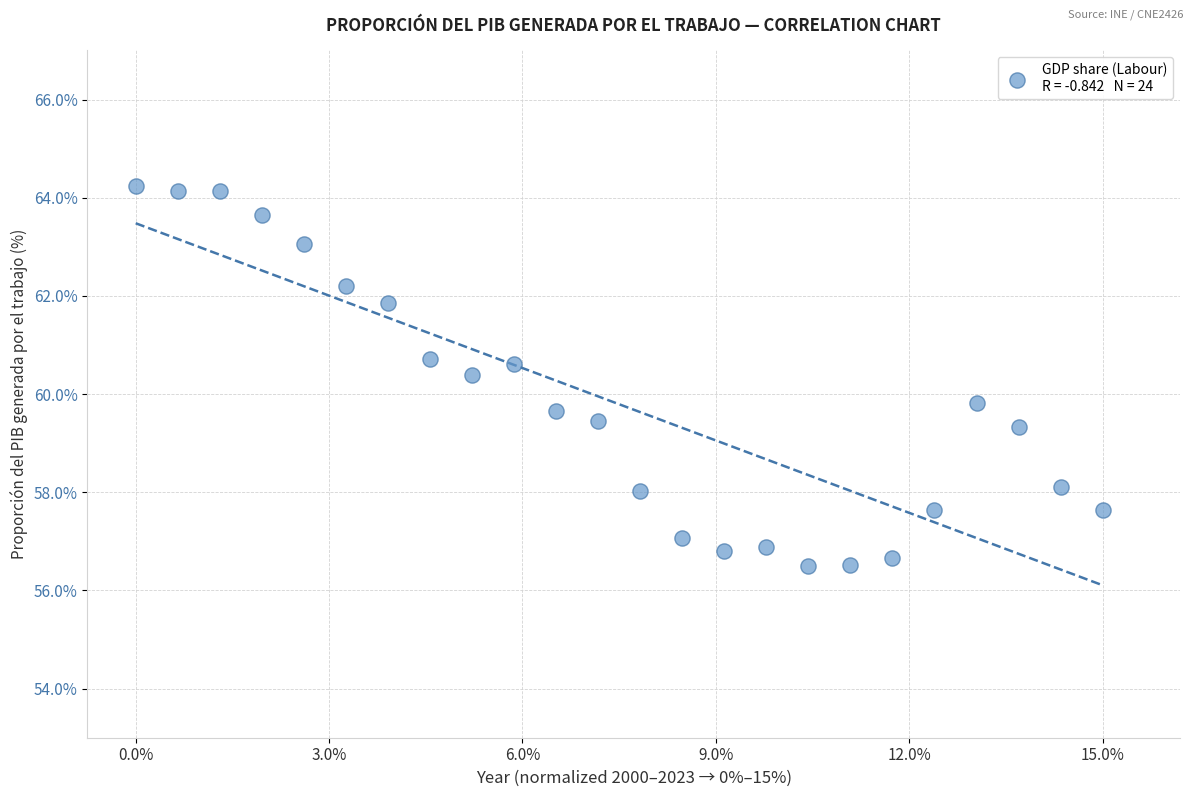

What Y value in the scatter plot is closest to 60?

59.8